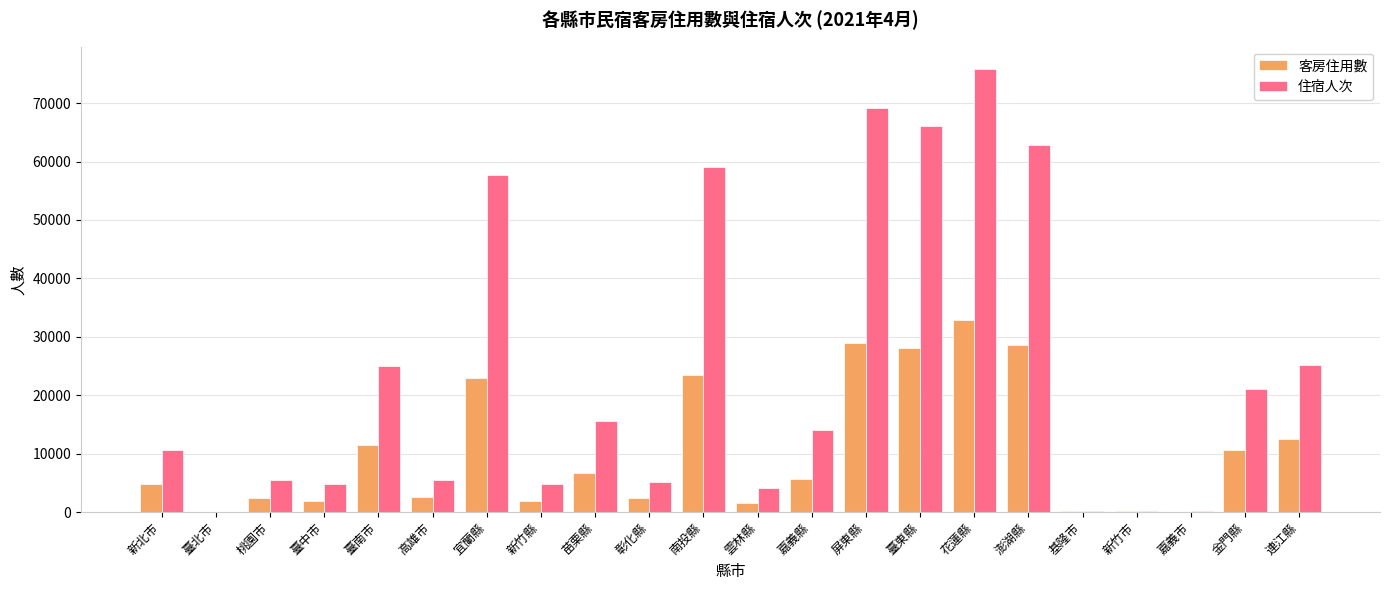

Does the chart contain stacked bars?

No